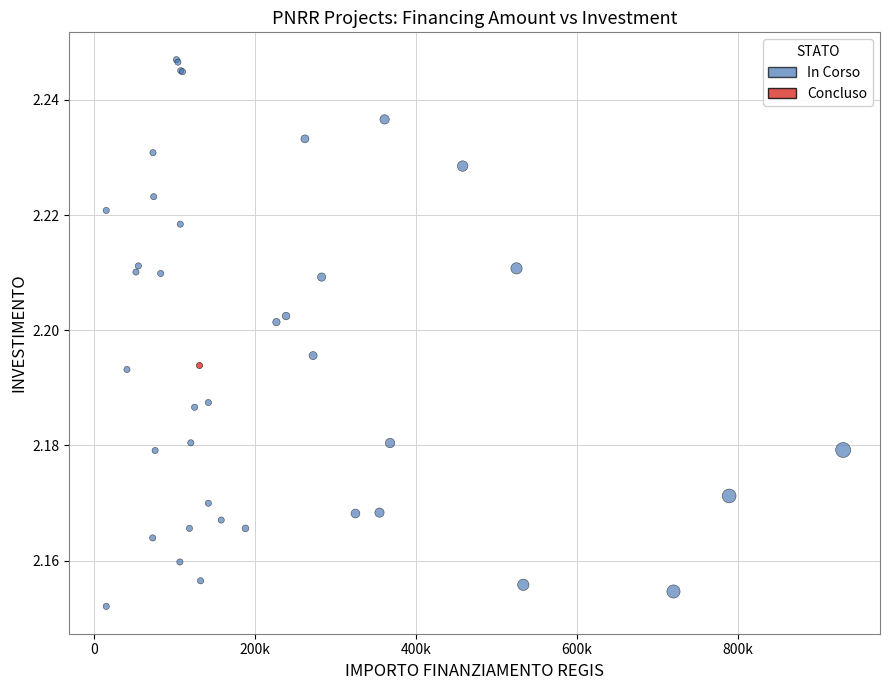

What are all the series names shown in the legend?

In Corso, Concluso